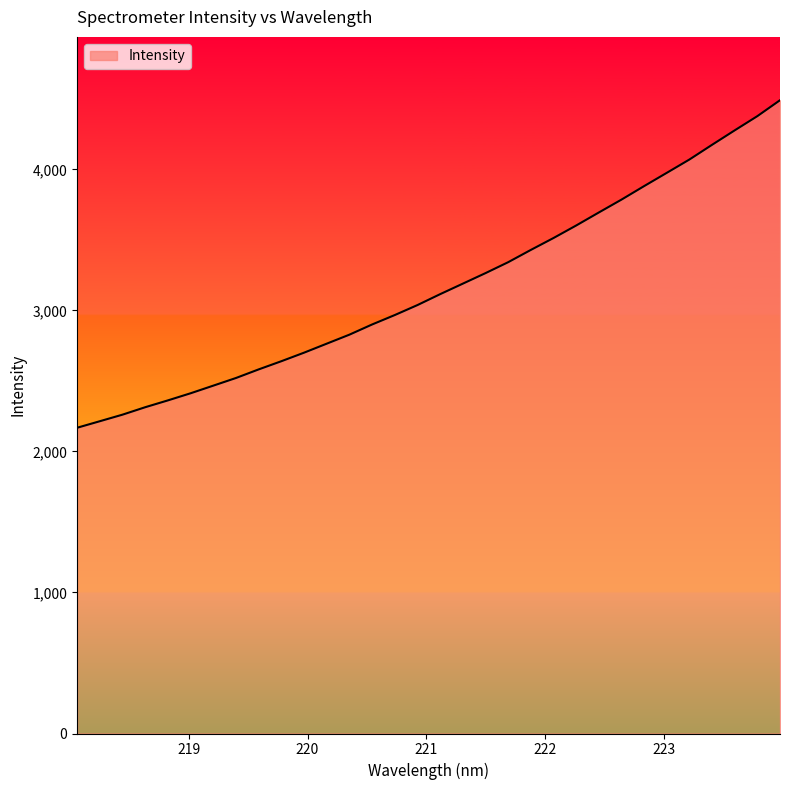

What is the difference between the maximum and minimum values?

2322.3